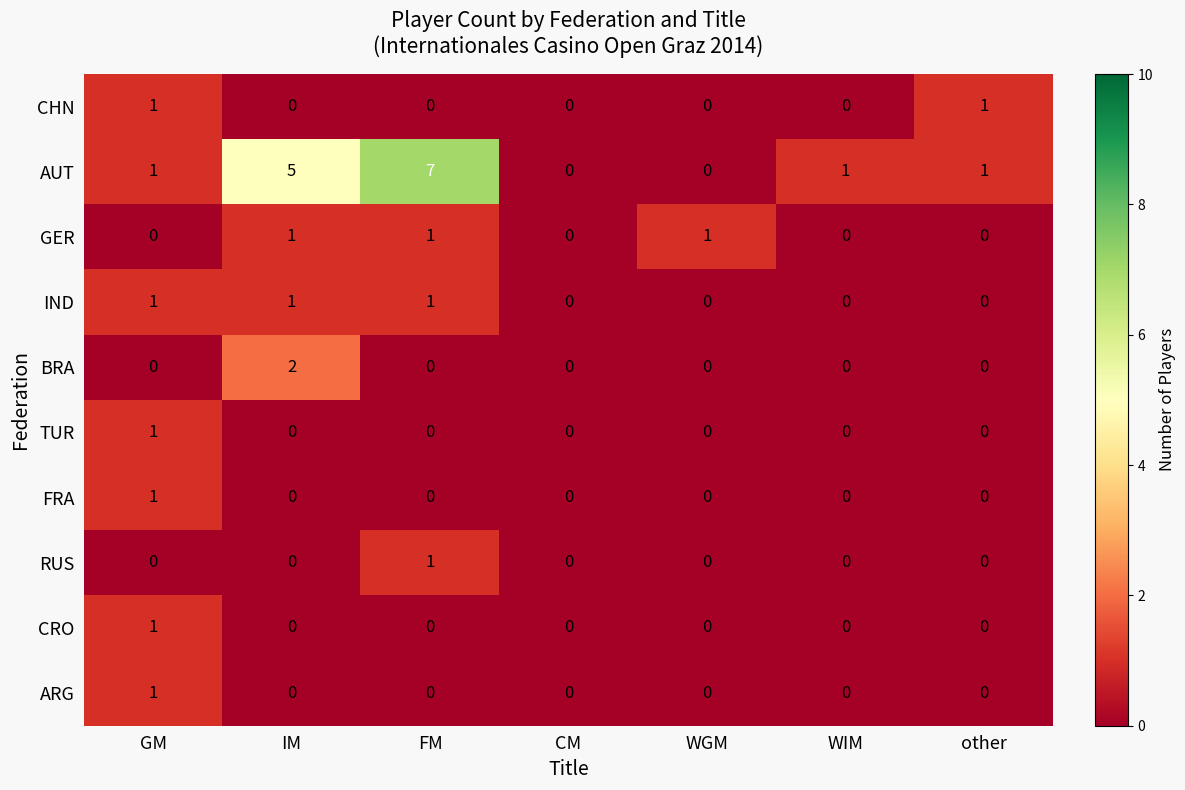

How many IND values are between 0 and 1?

7